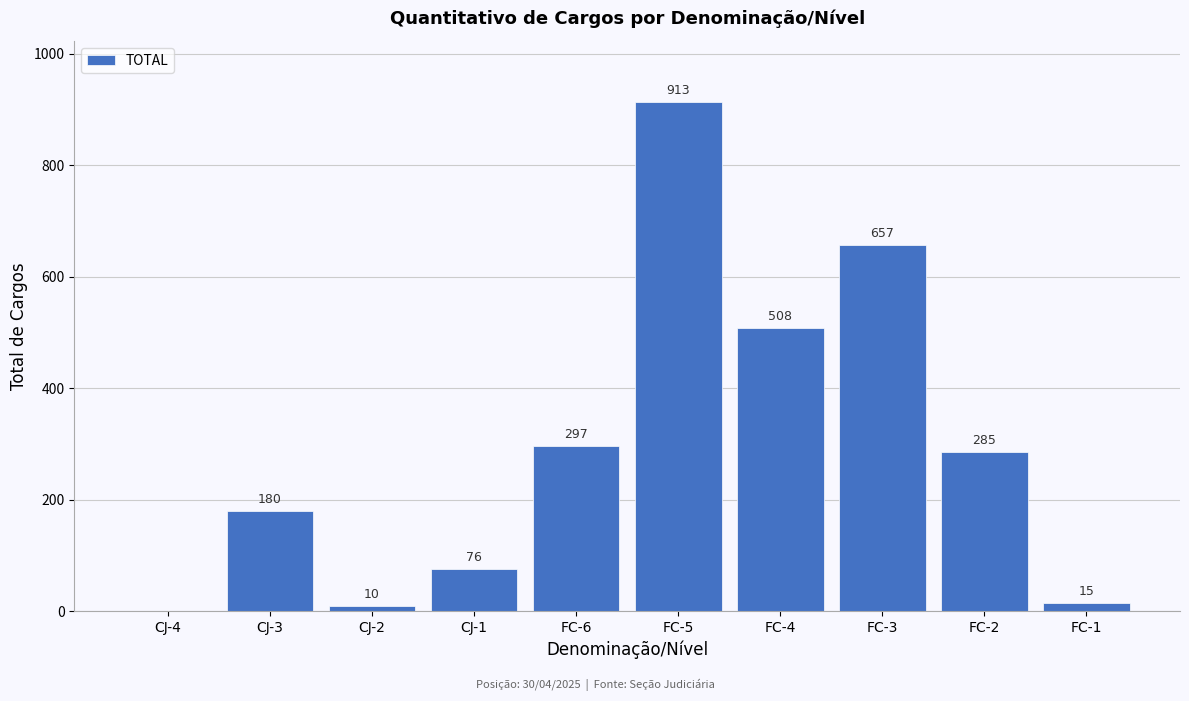

Reading left to right, transcribe all the data shown in this chart.

CJ-4=0	CJ-3=180	CJ-2=10	CJ-1=76	FC-6=297	FC-5=913	FC-4=508	FC-3=657	FC-2=285	FC-1=15